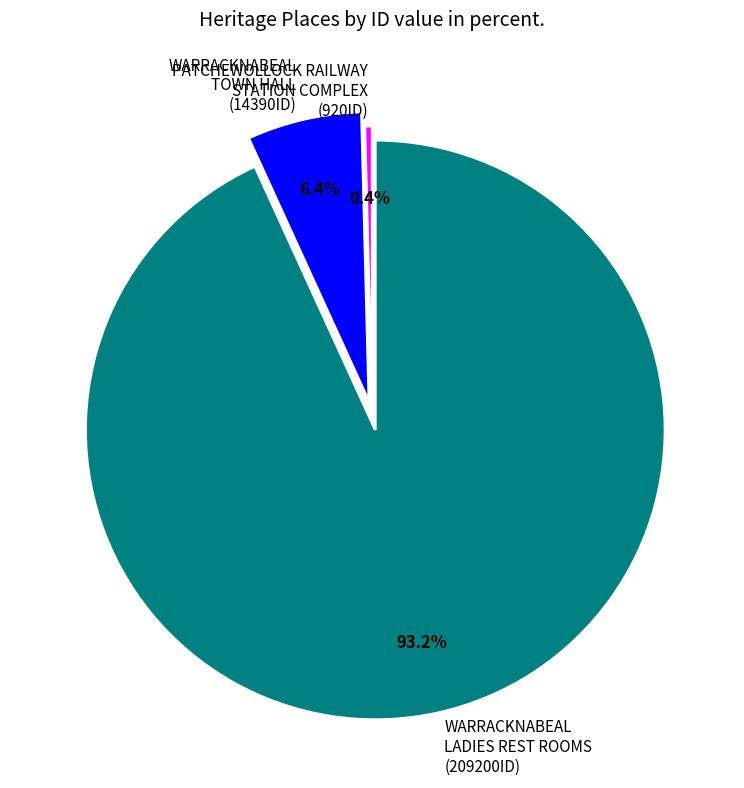

Does WARRACKNABEAL LADIES REST ROOMS (209200ID) represent more than half of the total?

Yes